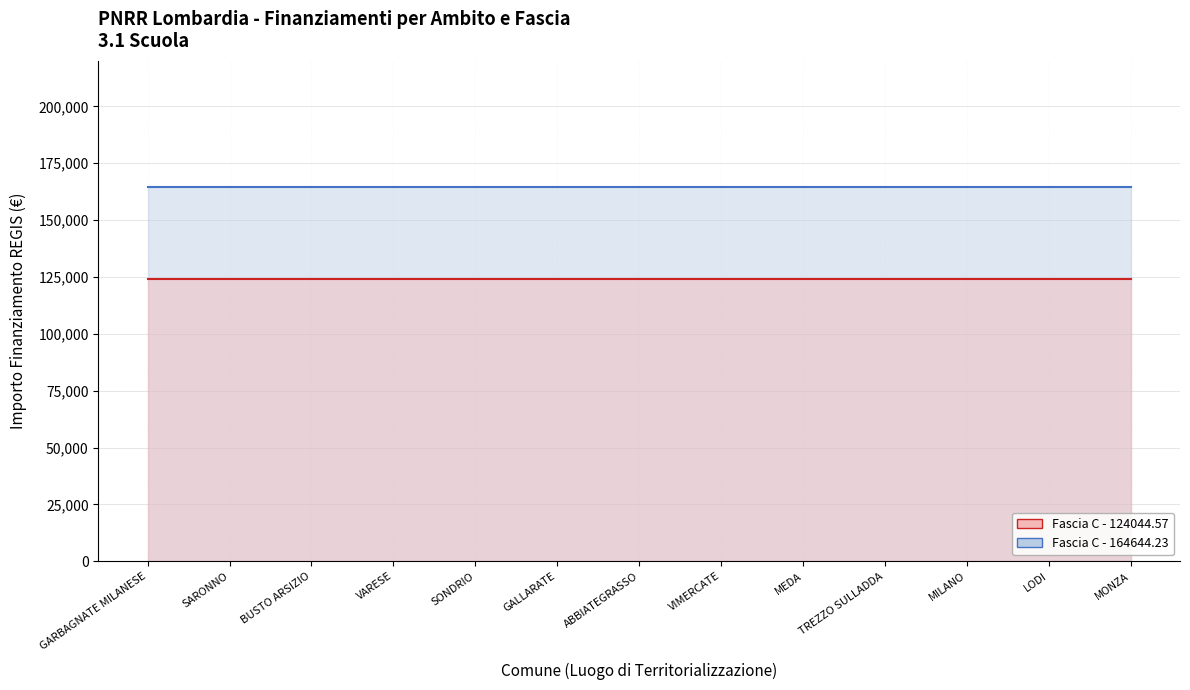

At how many categories does at least one series exceed 154622?

13